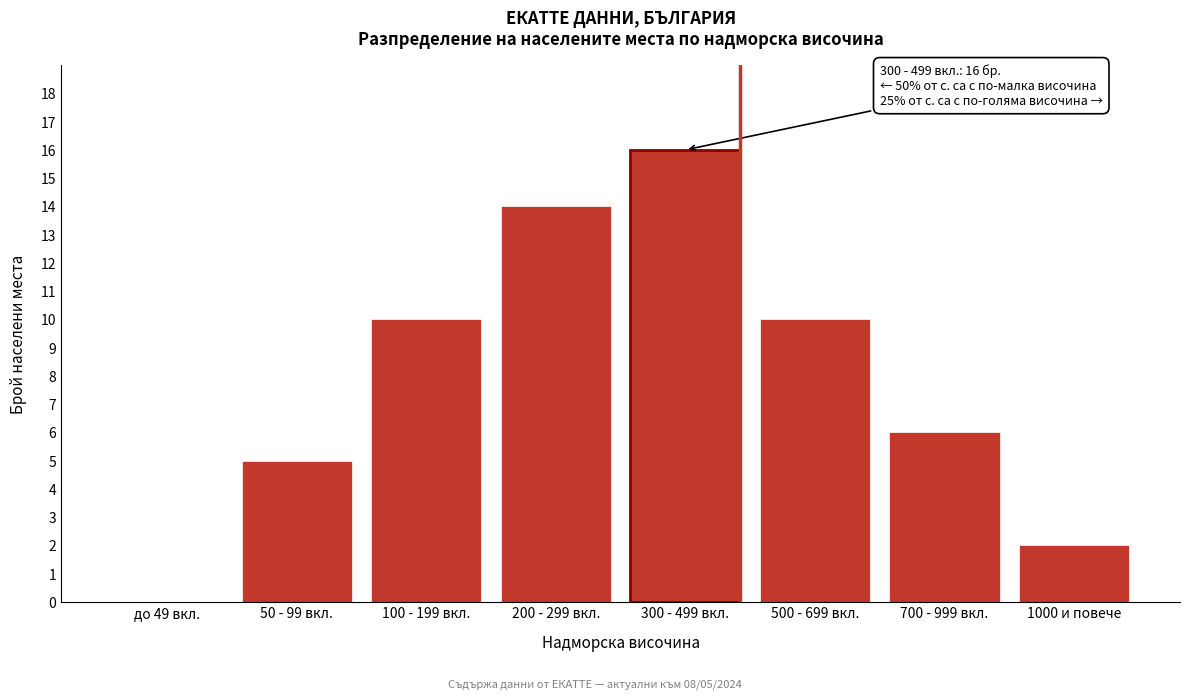

Reading right to left, list all the values displayed in this chart.

1000 и повече=2	700 - 999 вкл.=6	500 - 699 вкл.=10	300 - 499 вкл.=16	200 - 299 вкл.=14	100 - 199 вкл.=10	50 - 99 вкл.=5	до 49 вкл.=0